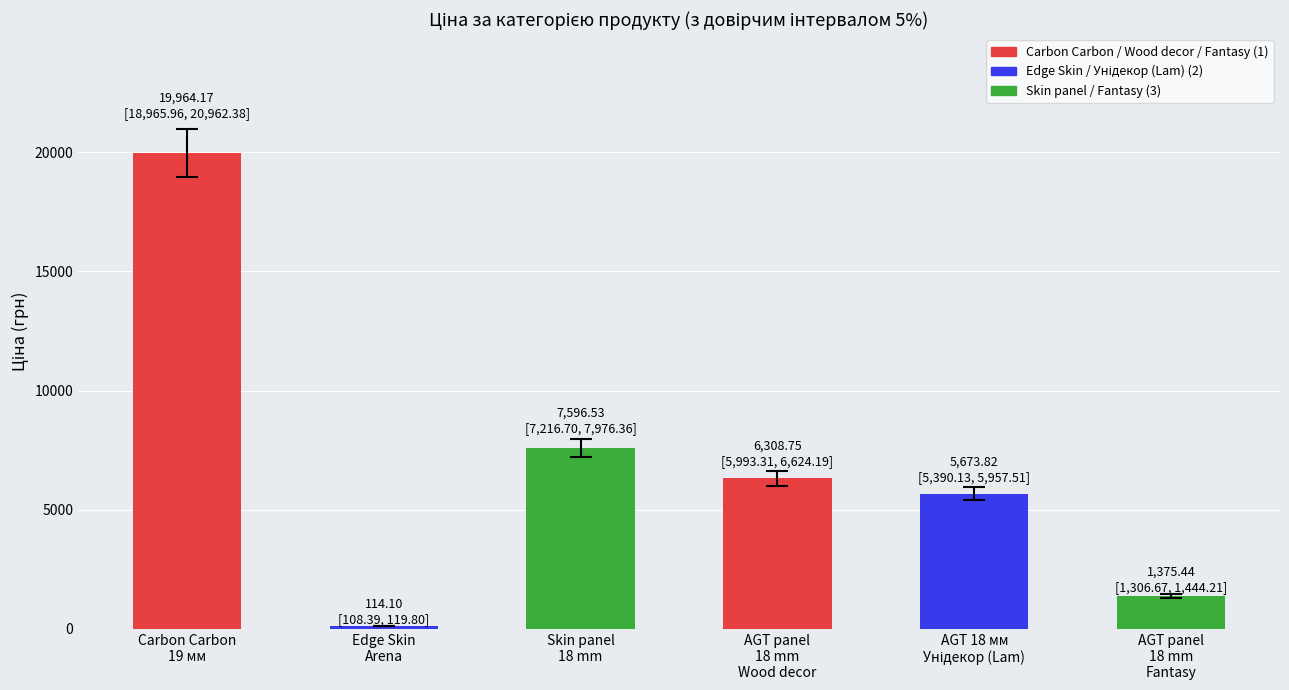

How many values are below 6308?

3